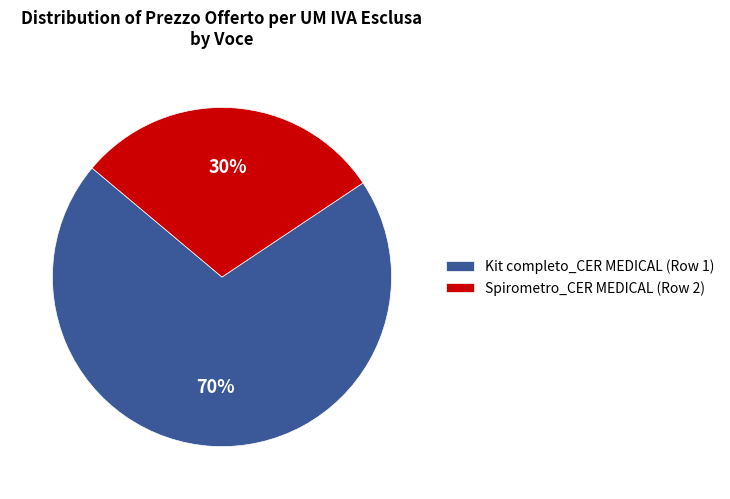

Which category accounts for the majority?

Kit completo_CER MEDICAL (Row 1)